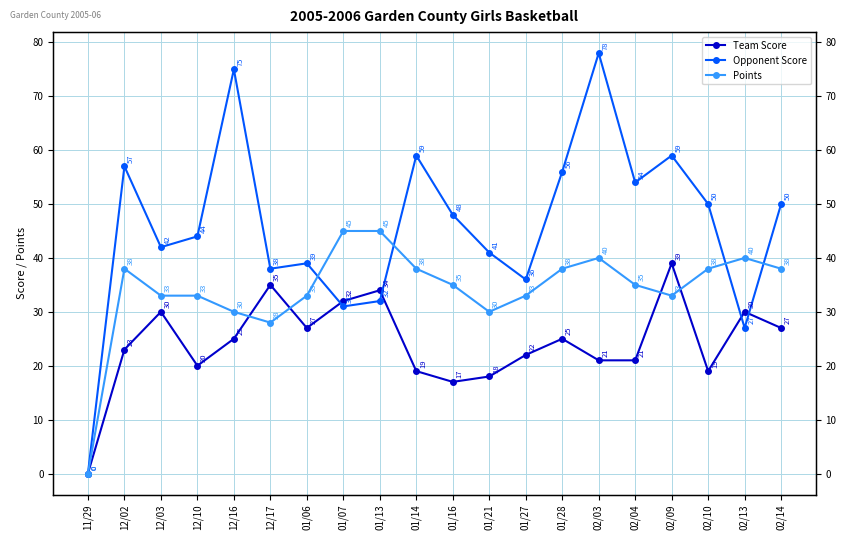

True or false: Points has a value of 33 at 12/10.

True